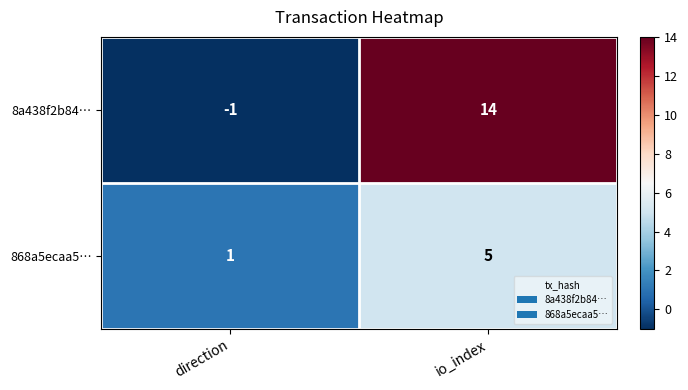

At how many categories does at least one series exceed 9?

1